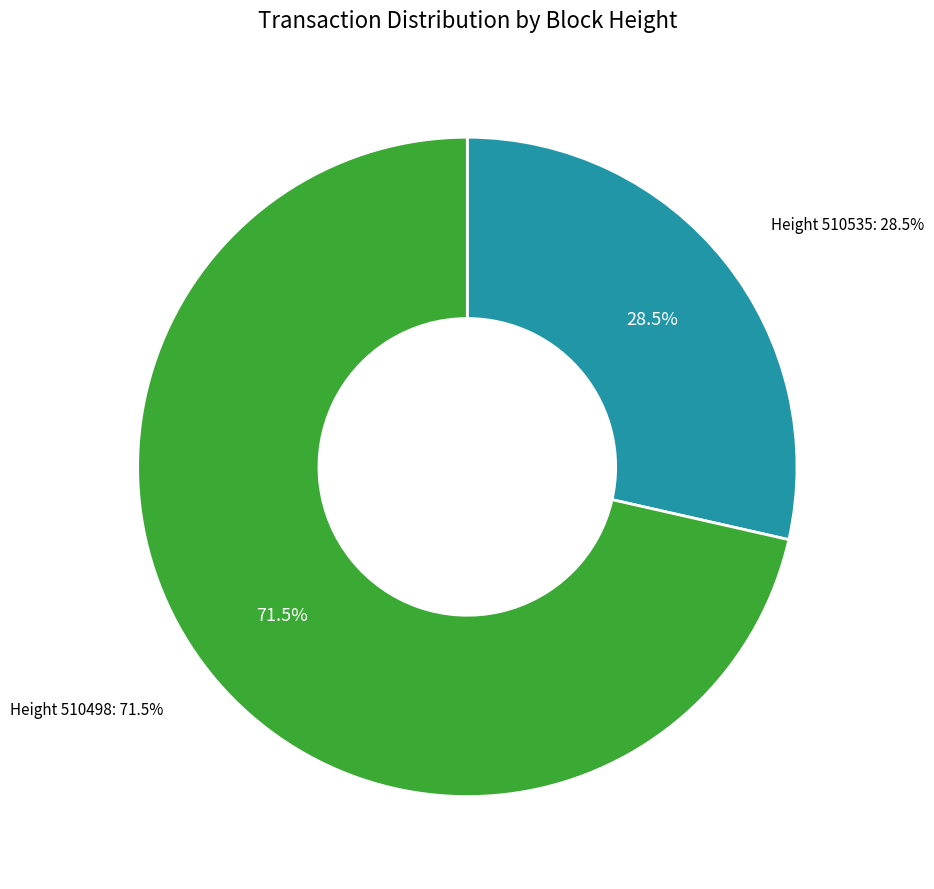

Is 510498 the majority of the pie?

Yes